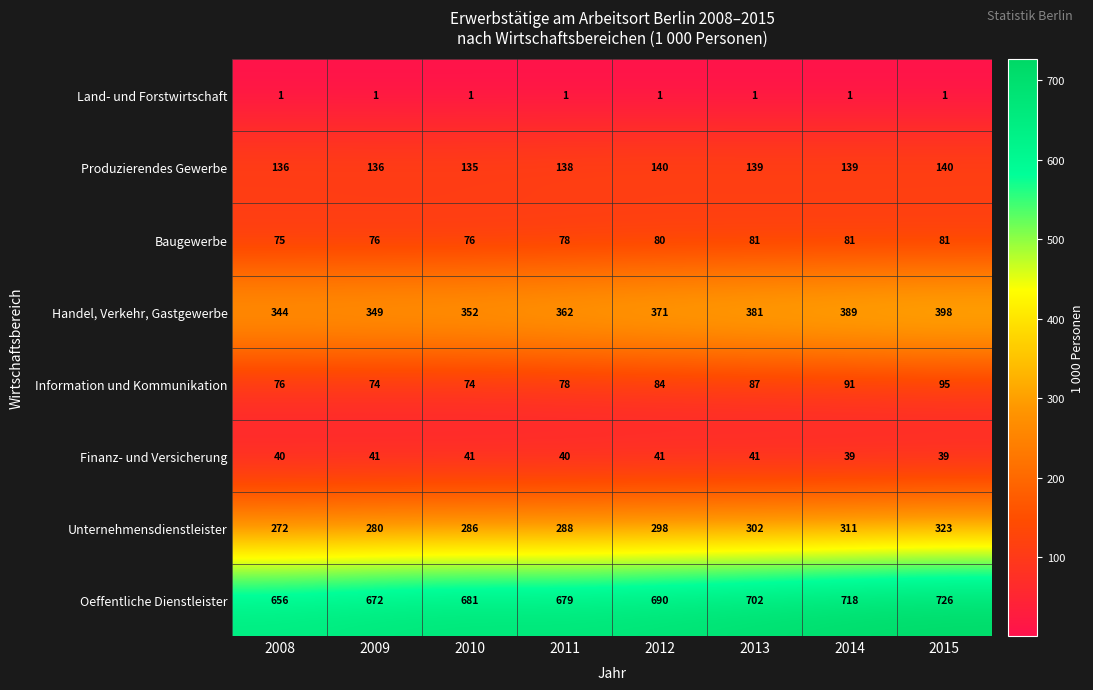

What is the minimum value for Handel, Verkehr, Gastgewerbe?

344